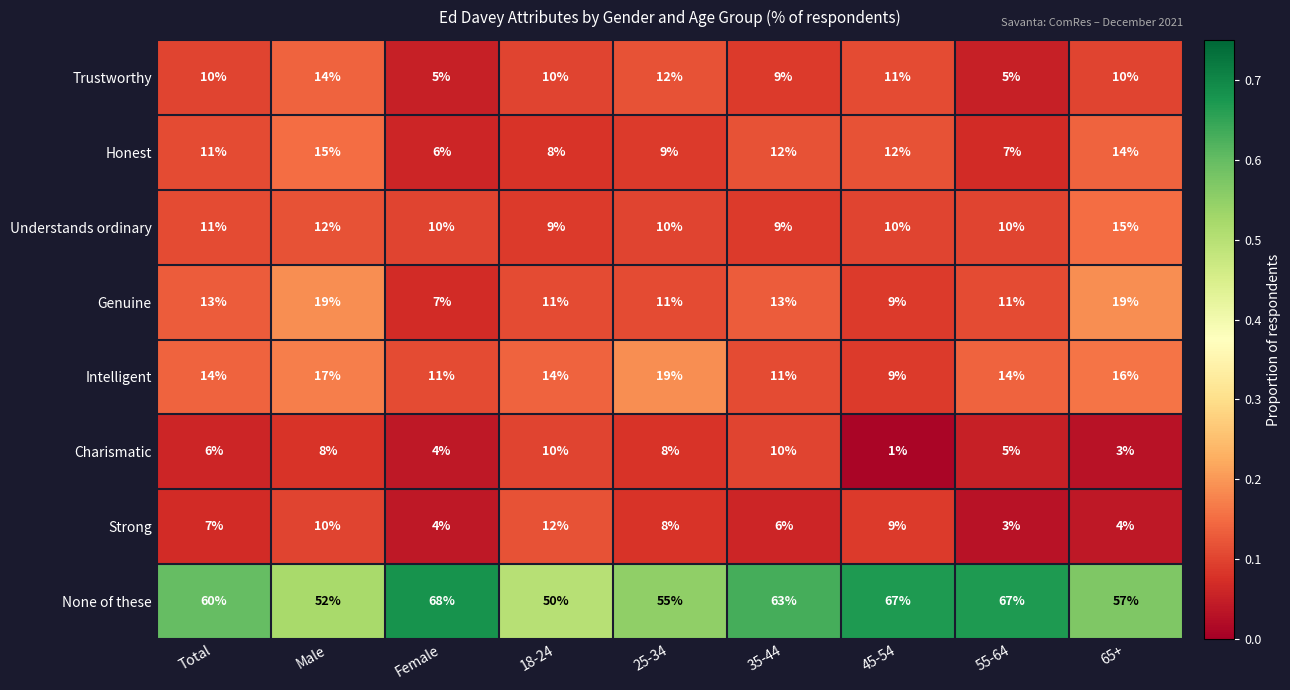

What is the difference between the Intelligent values at Male and Female?

6